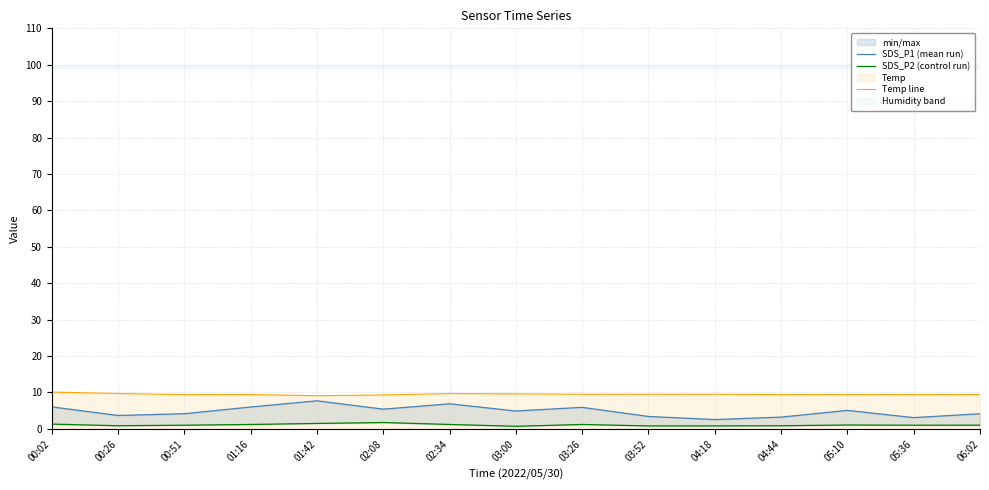

What is the difference between the second highest and minimum values in the SDS_P1 (mean run) series?

4.3